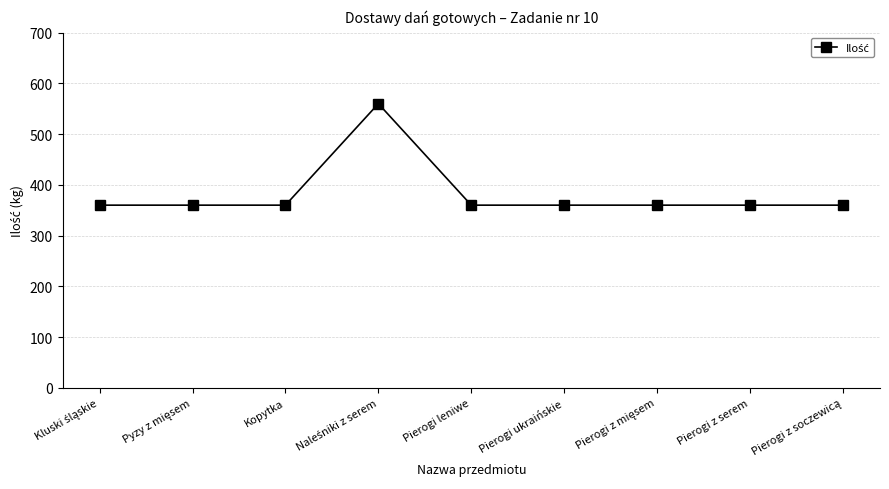

What is the value of the 3rd point from the left?

360